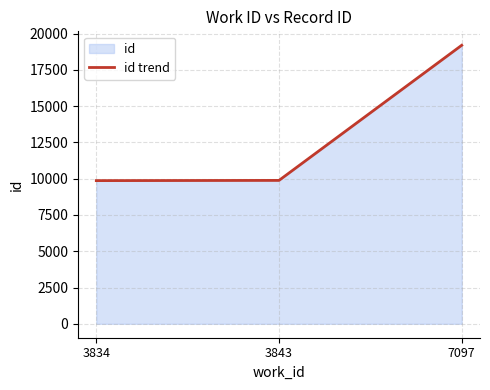

Read the value at 7097, to the nearest 100.

19200